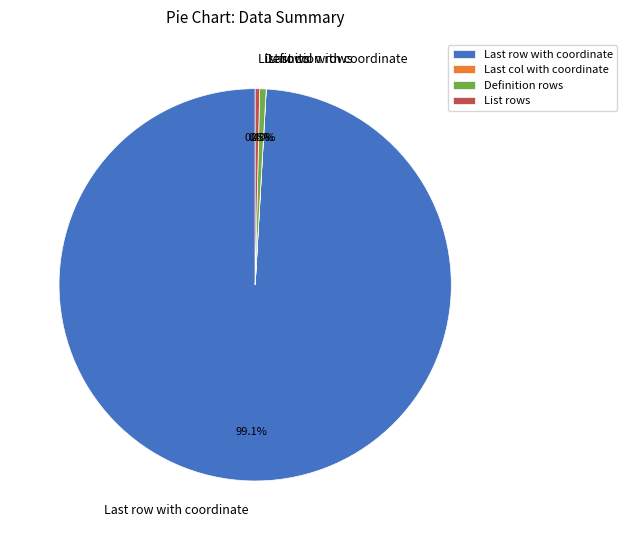

What is the total percentage of Definition rows and List rows?

0.9%